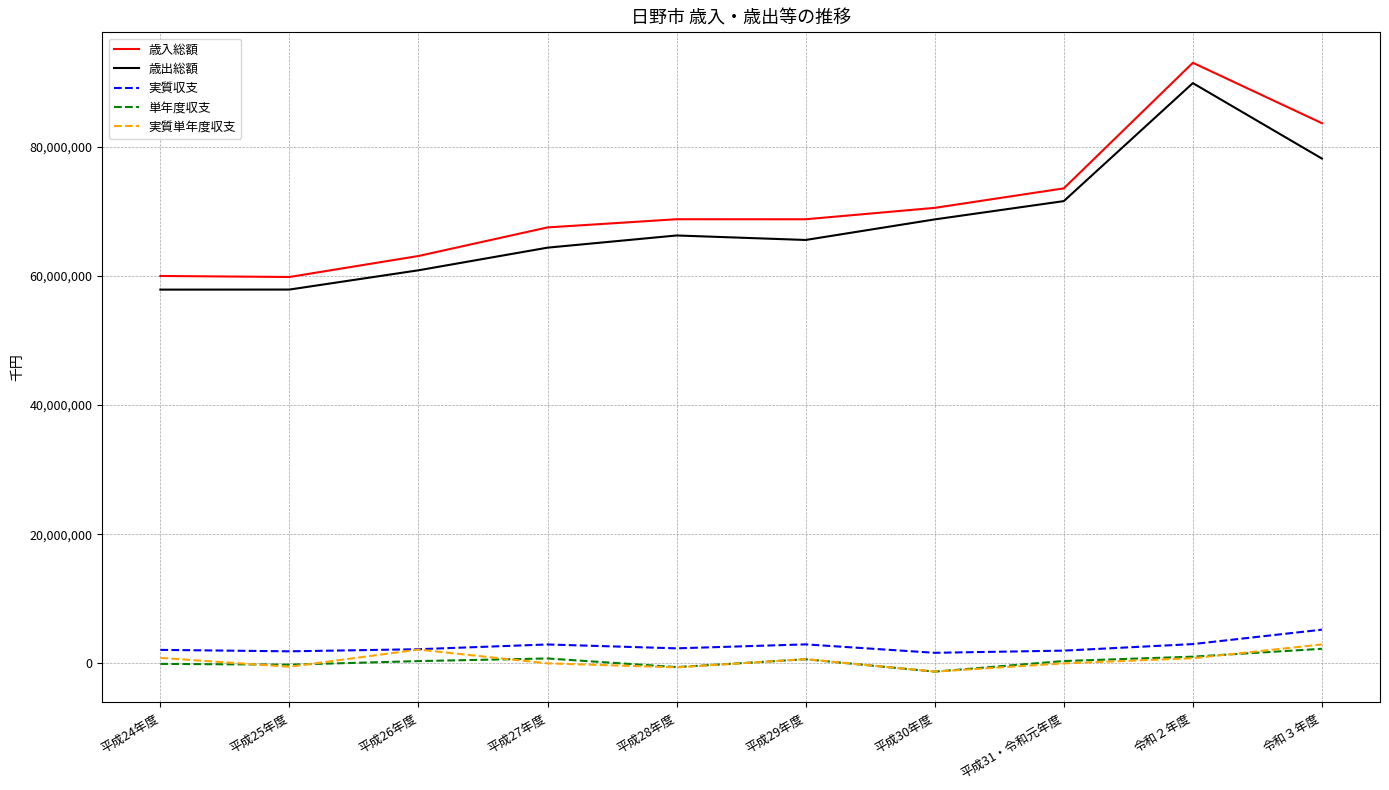

Which series has the largest range (max minus min)?

歳入総額